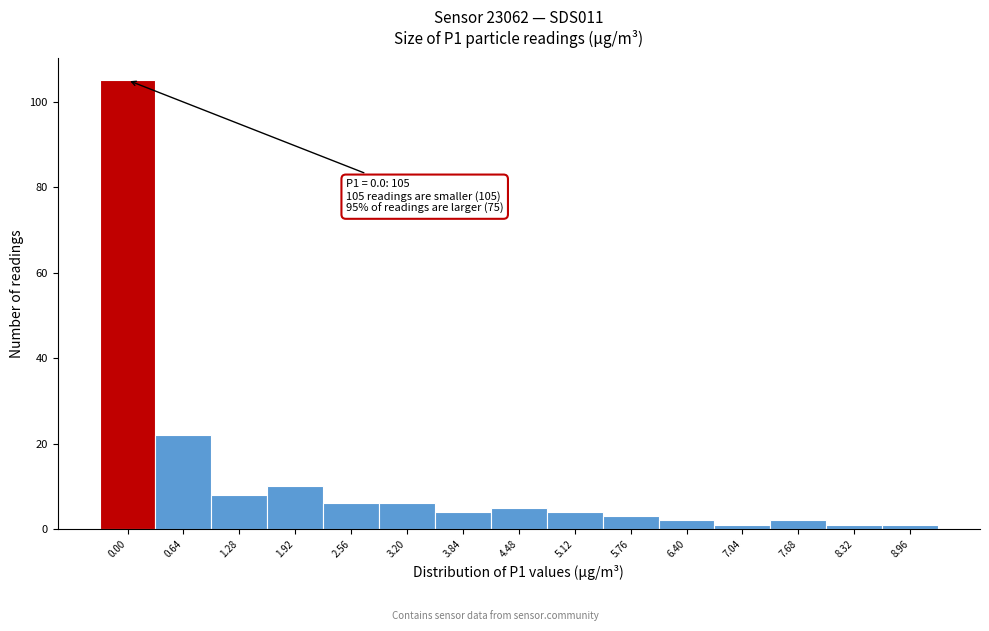

Reading left to right, list all the values displayed in this chart.

0.00=105	0.64=22	1.28=8	1.92=10	2.56=6	3.20=6	3.84=4	4.48=5	5.12=4	5.76=3	6.40=2	7.04=1	7.68=2	8.32=1	8.96=1